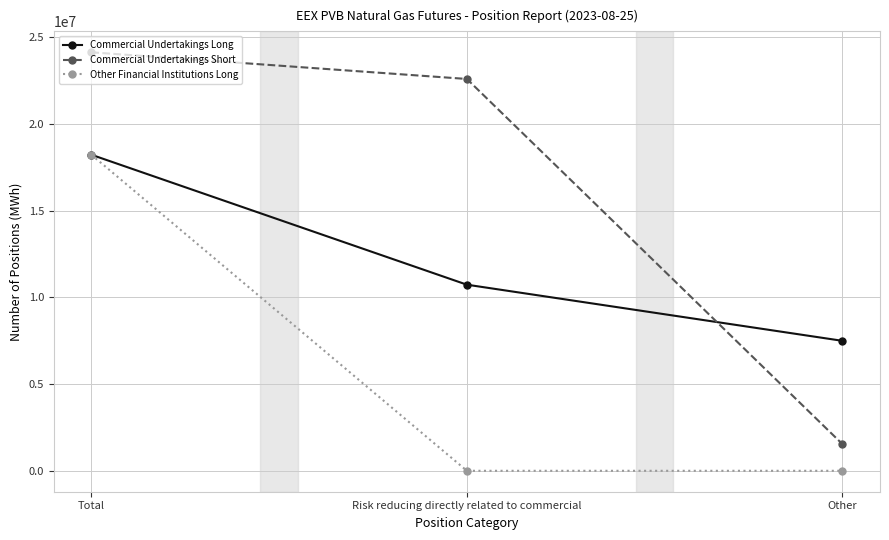

Count the number of data series in this chart.

3